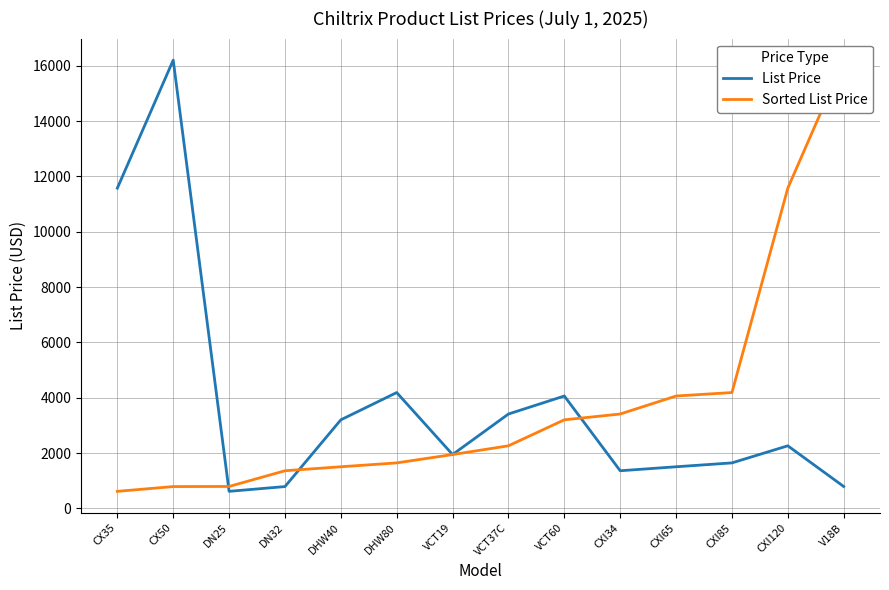

What is the total value across all series at DN25?

1408